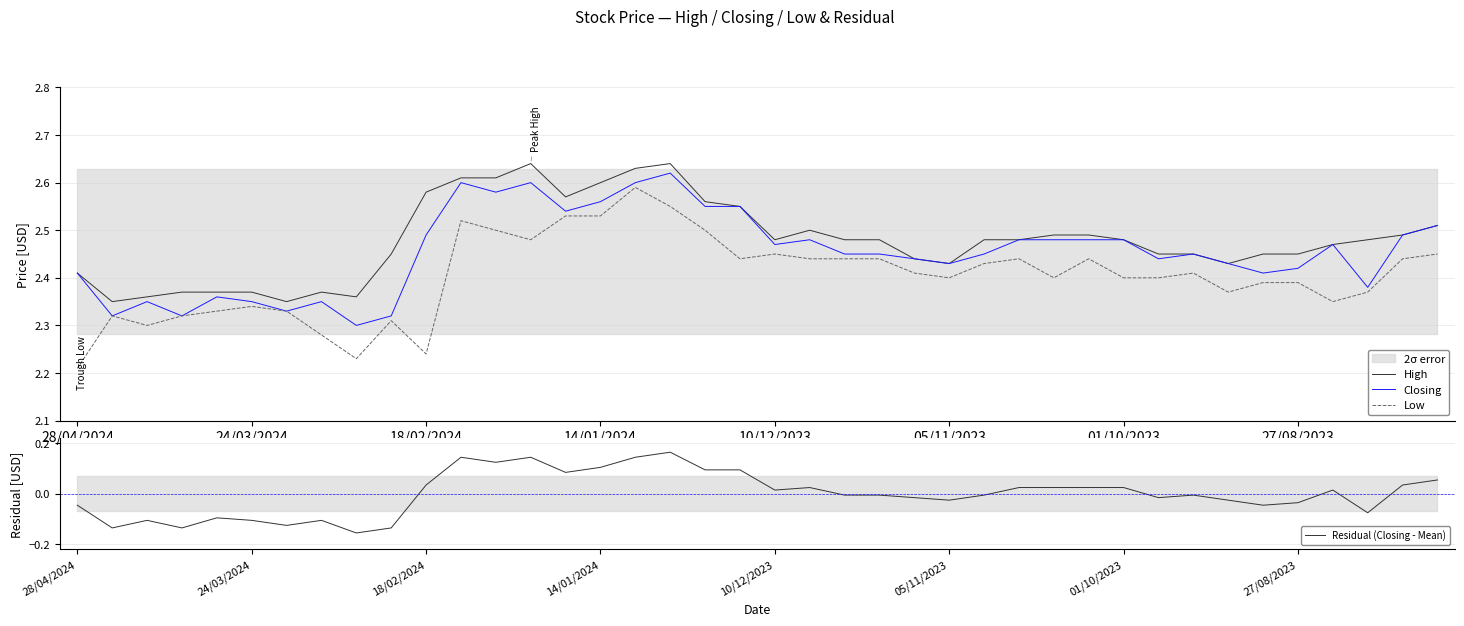

True or false: Low and High cross at least once.

False